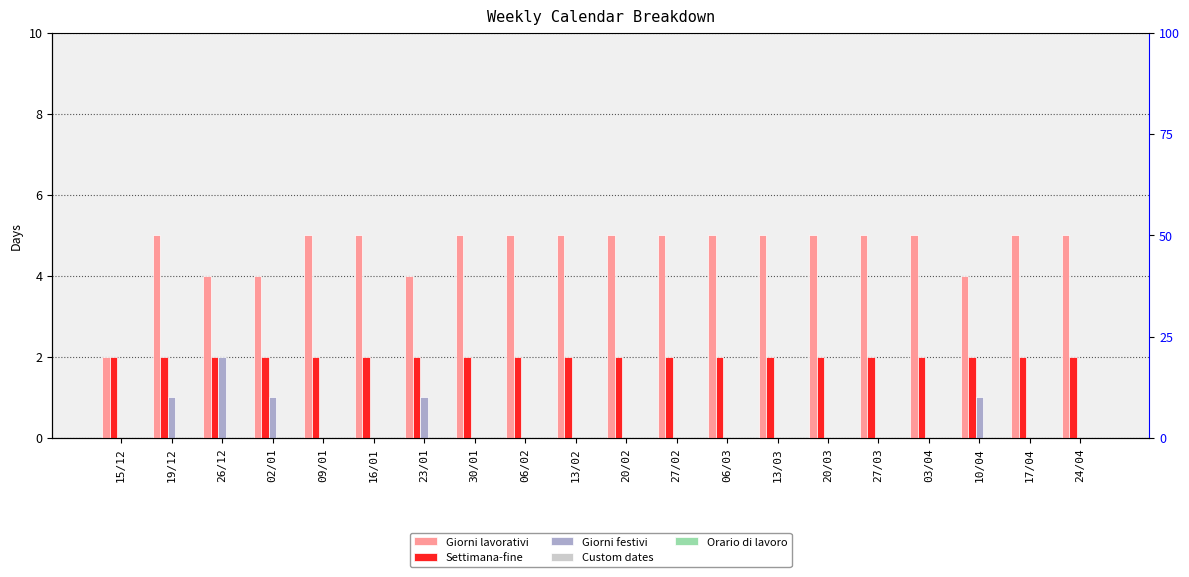

Rank the categories by Giorni festivi value from lowest to highest.

15/12, 09/01, 16/01, 30/01, 06/02, 13/02, 20/02, 27/02, 06/03, 13/03, 20/03, 27/03, 03/04, 17/04, 24/04, 19/12, 02/01, 23/01, 10/04, 26/12